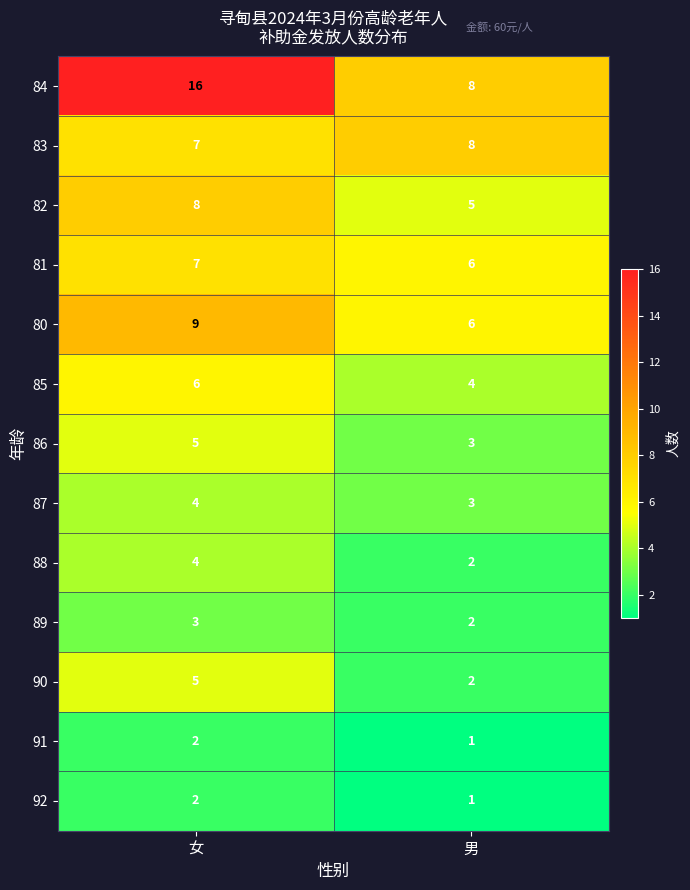

What is the total value across all series at 女?

78